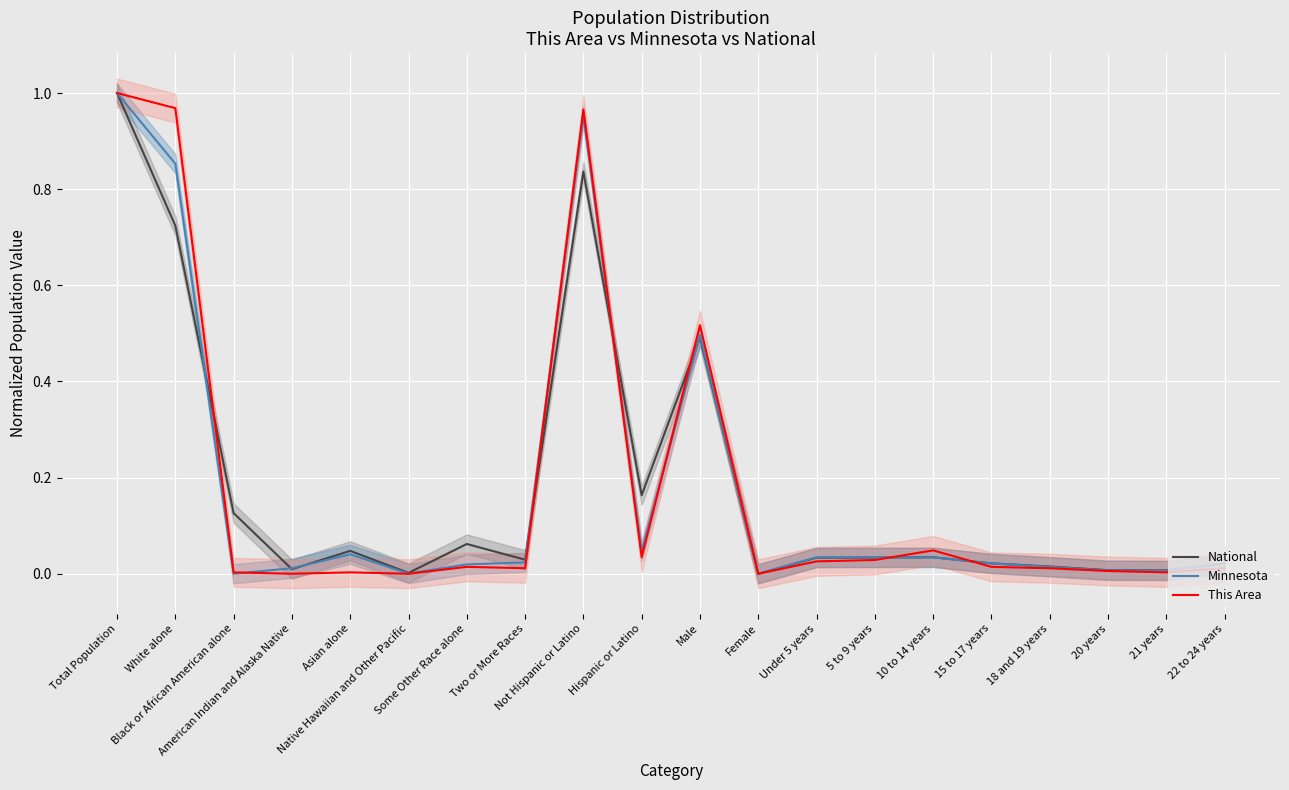

Rank the categories by Minnesota value from highest to lowest.

Total Population, Not Hispanic or Latino, White alone, Male, Hispanic or Latino, Asian alone, 5 to 9 years, Under 5 years, 10 to 14 years, Two or More Races, 15 to 17 years, 22 to 24 years, Some Other Race alone, 18 and 19 years, American Indian and Alaska Native, 20 years, 21 years, Native Hawaiian and Other Pacific, Black or African American alone, Female